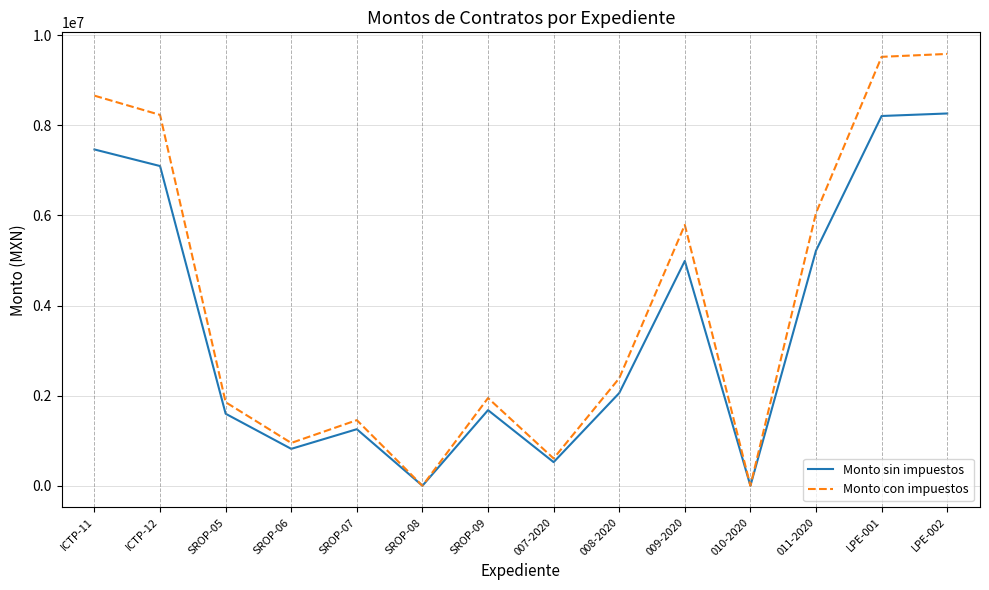

At which category does Monto con impuestos reach its first local valley?

SROP-06